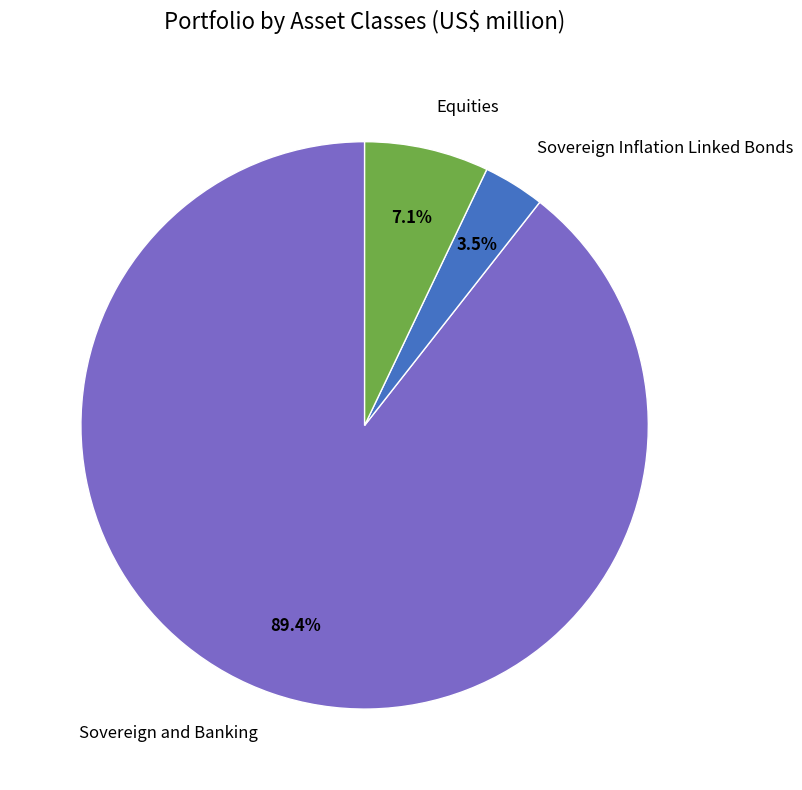

What is the smallest slice in the pie chart?

Sovereign Inflation Linked Bonds